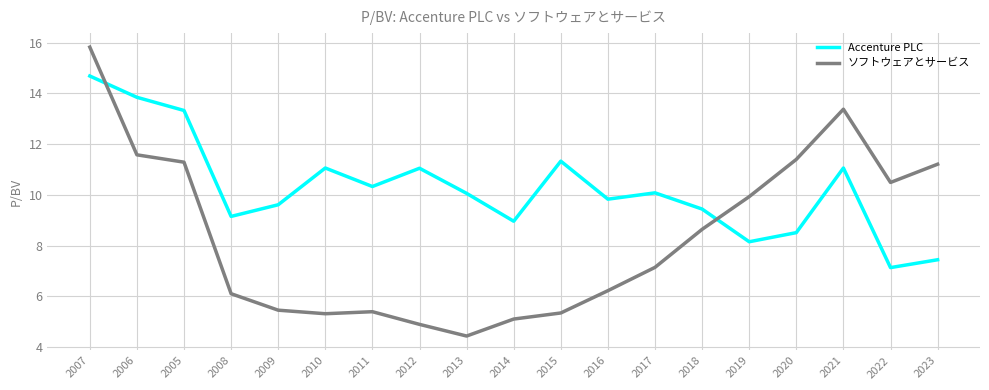

At 2022, list the series in order from largest to smallest.

ソフトウェアとサービス, Accenture PLC